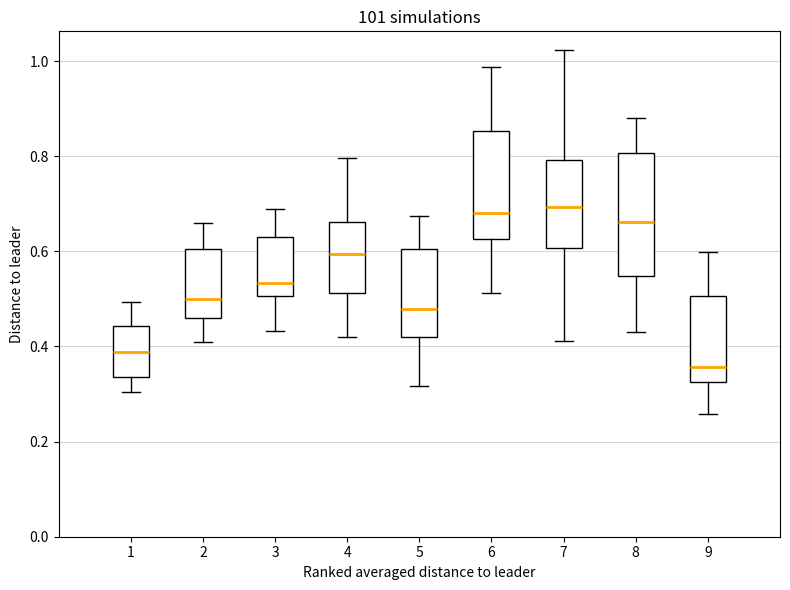

Where is the lower edge of the box at x = 4 on the y-axis? The values are not printed on the chart, so give them approximately, as read against the axis.

0.52